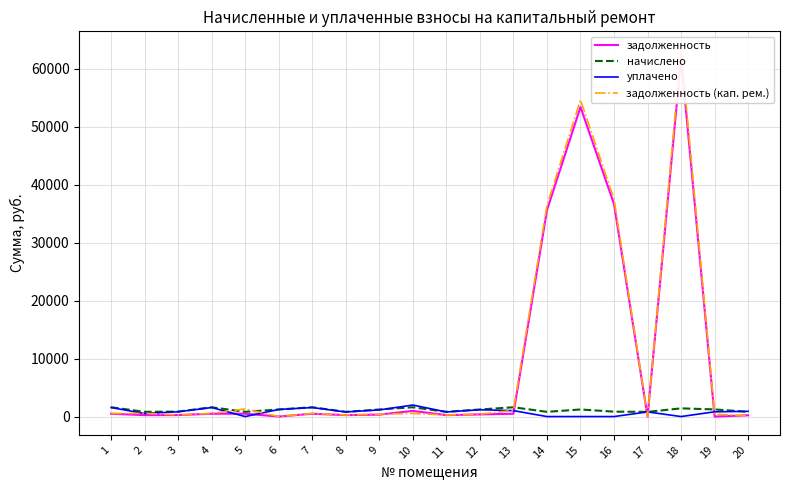

What is the average value of the задолженность (кап. рем.) series?

9954.1